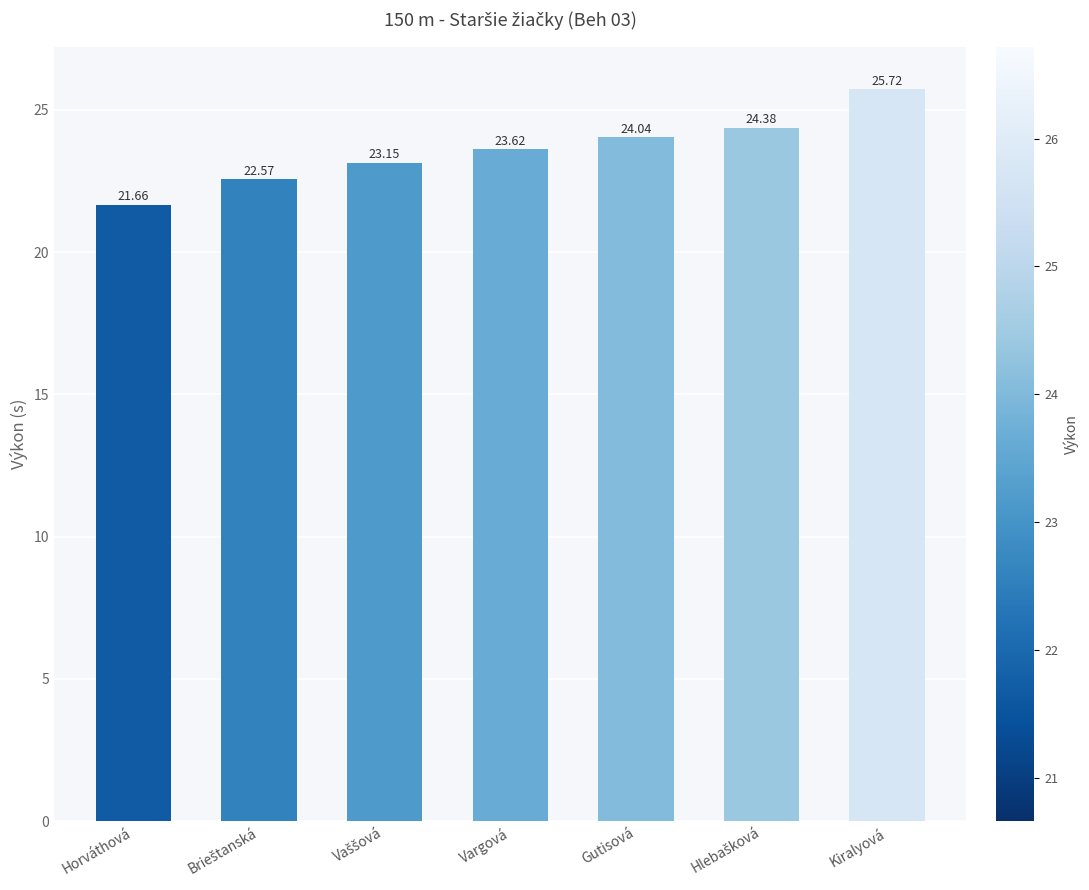

What is the label of the 1st bar from the left?

Horváthová